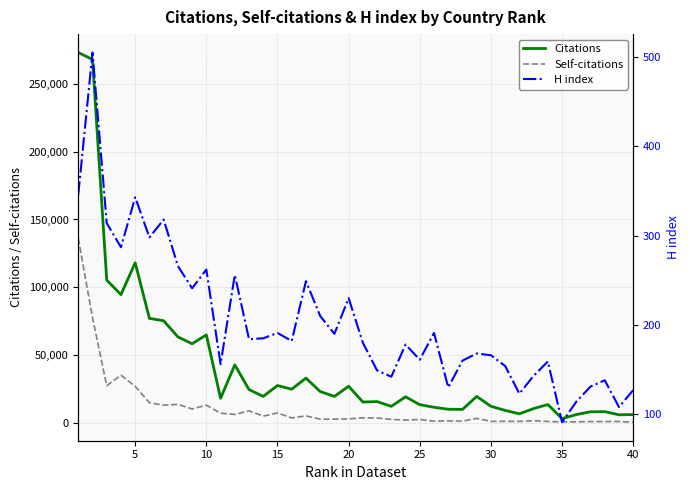

How many values in the H index series exceed 182?

19